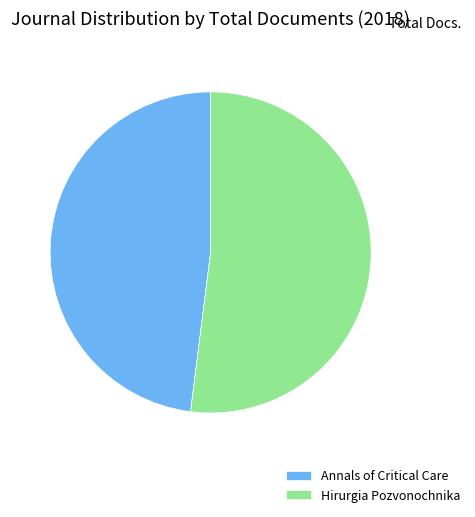

Rank the categories by value from lowest to highest.

Annals of Critical Care, Hirurgia Pozvonochnika